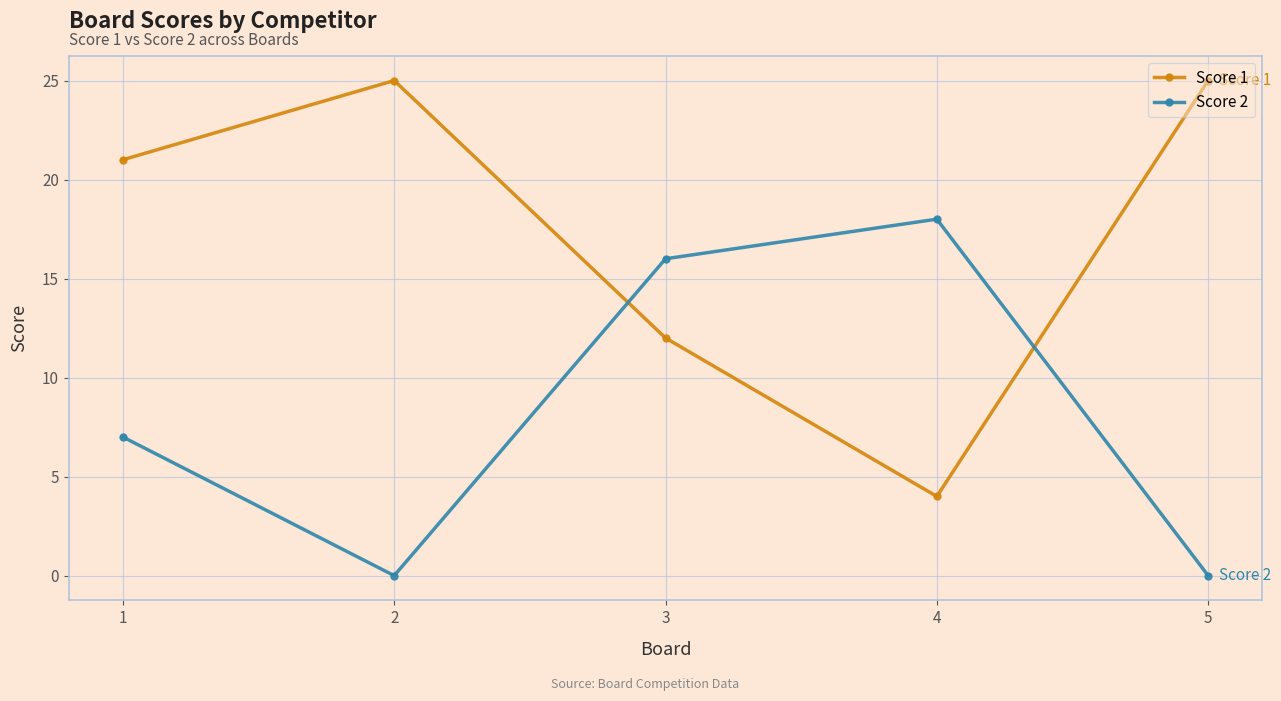

Count the number of categories in the chart.

5